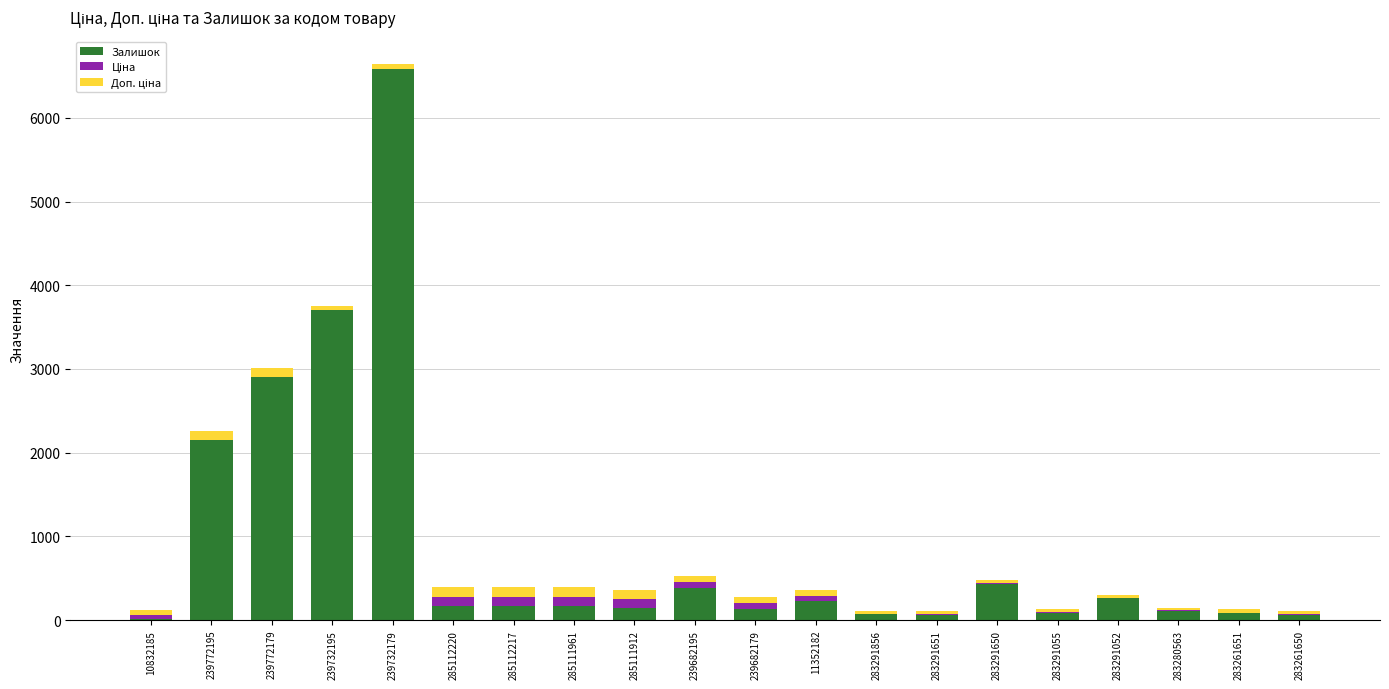

Are the bars grouped side by side (vs. stacked)?

No